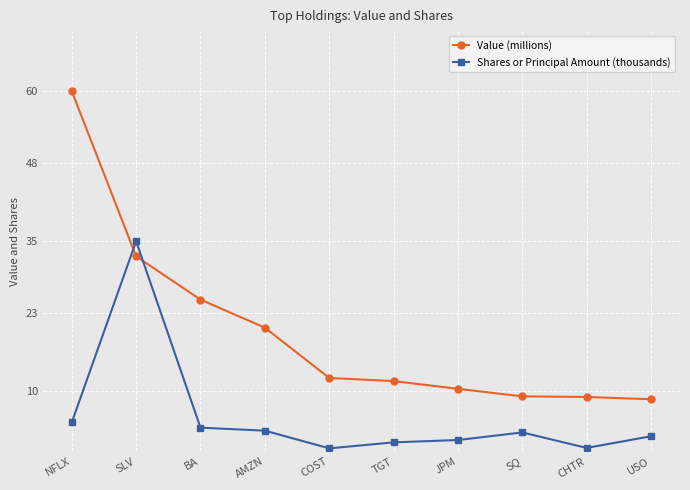

Where is Value (millions) nearest to the value 34?

SLV